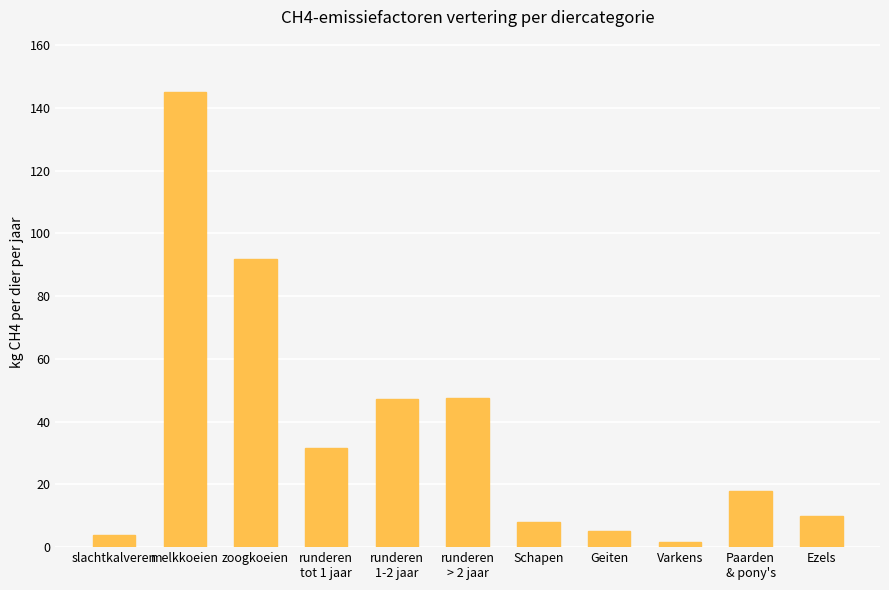

What is the label of the 11th bar from the right?

slachtkalveren